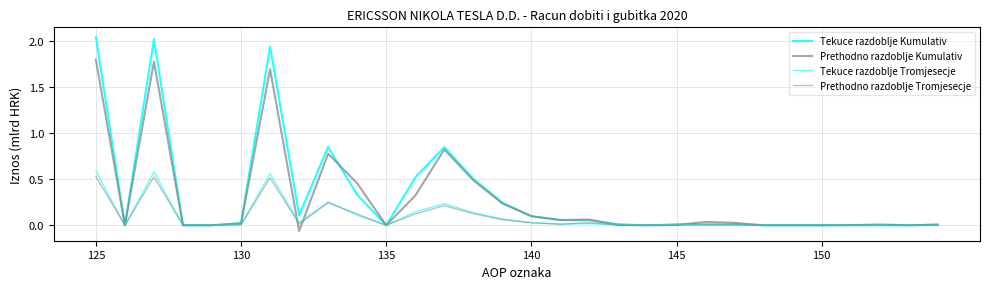

True or false: Tekuce razdoblje Tromjesecje and Prethodno razdoblje Tromjesecje cross at least once.

True